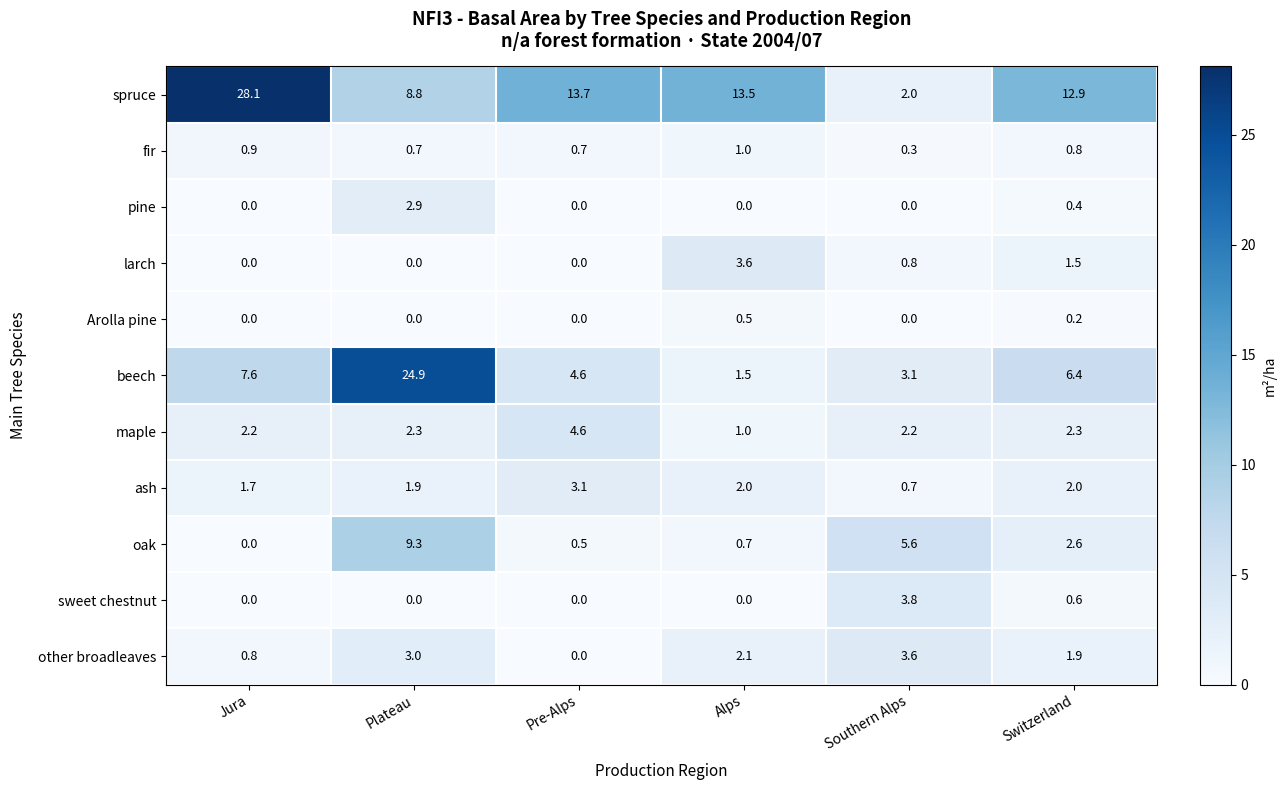

What is the spread (max minus min) of values at Alps?

13.5